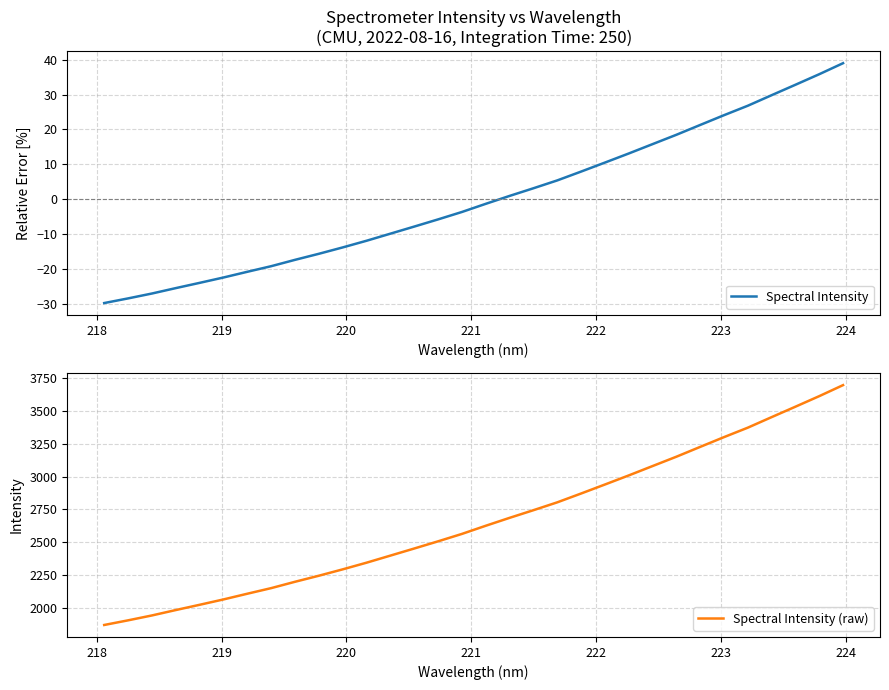

Which series has the widest spread of values?

Spectral Intensity (raw)